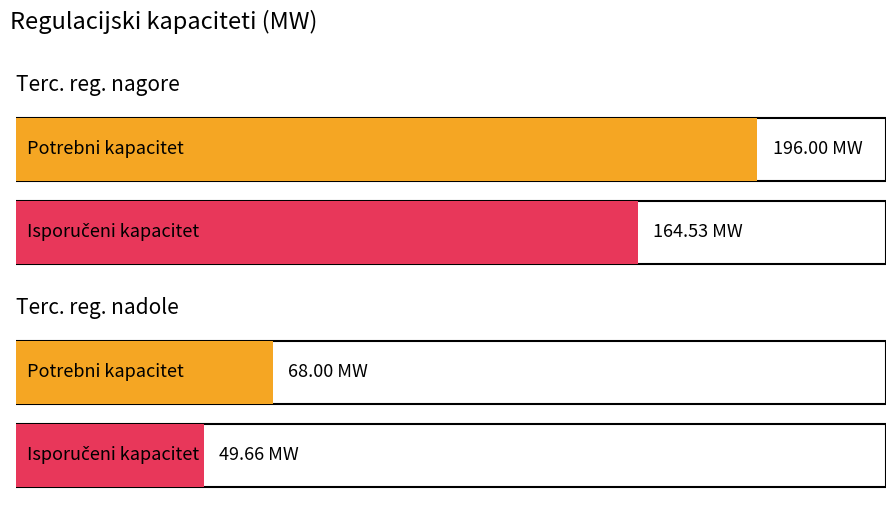

What is the average value of the Isporučeni kapacitet series?

107.1